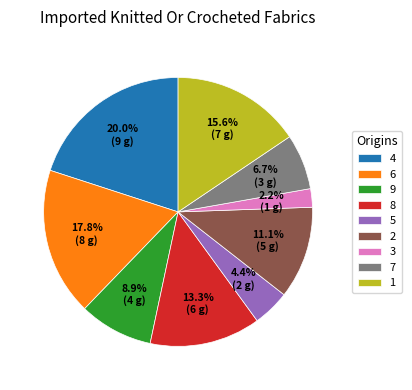

Combined, do 5 and 9 account for over 50%?

No